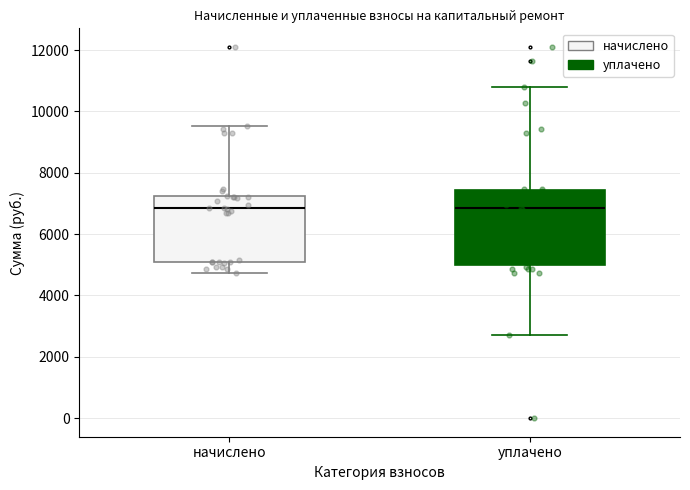

Reading left to right, transcribe this box plot: for each box, give where its median line is, the range the box spans, and where its two whiskers end, as read against the y-axis. The values are not printed on the chart, so give them approximately, as read against the axis.

начислено: median 6800, box 5200 to 7200, whiskers 4800 to 9600
уплачено: median 6800, box 5000 to 7400, whiskers 2800 to 10800